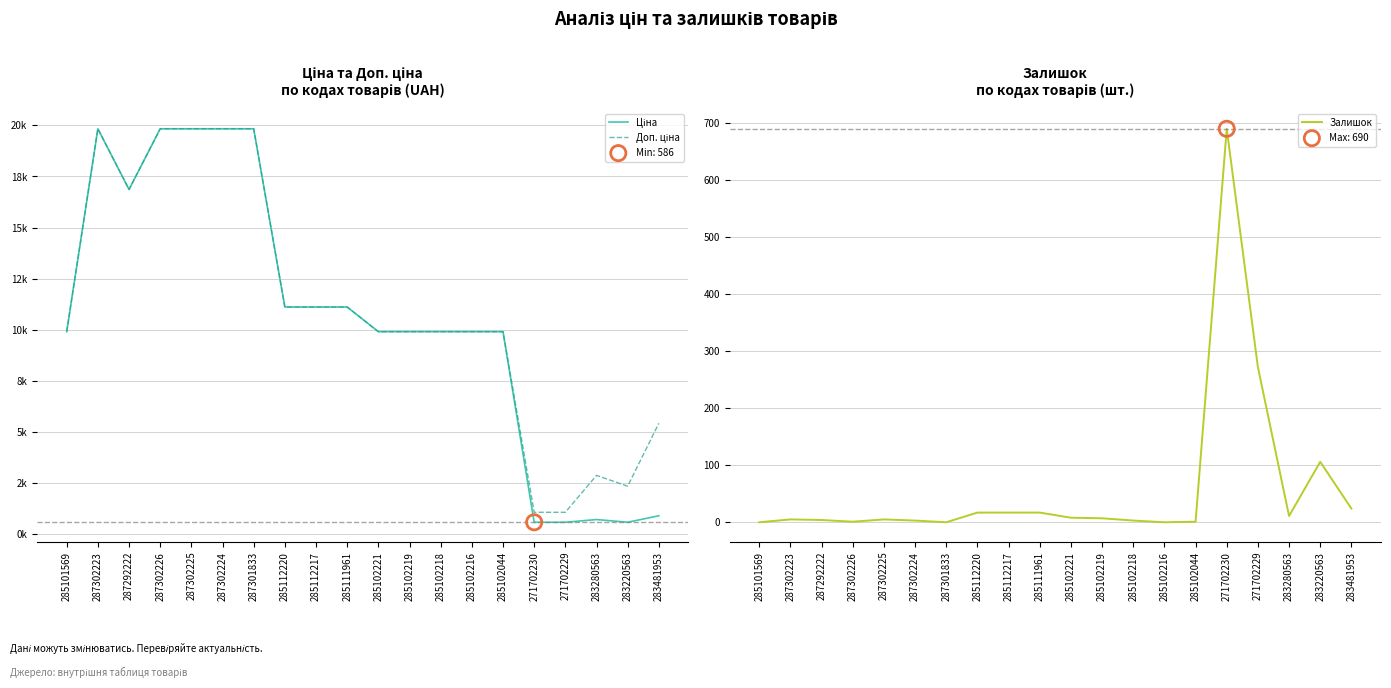

Which series reaches the minimum Y coordinate?

Залишок